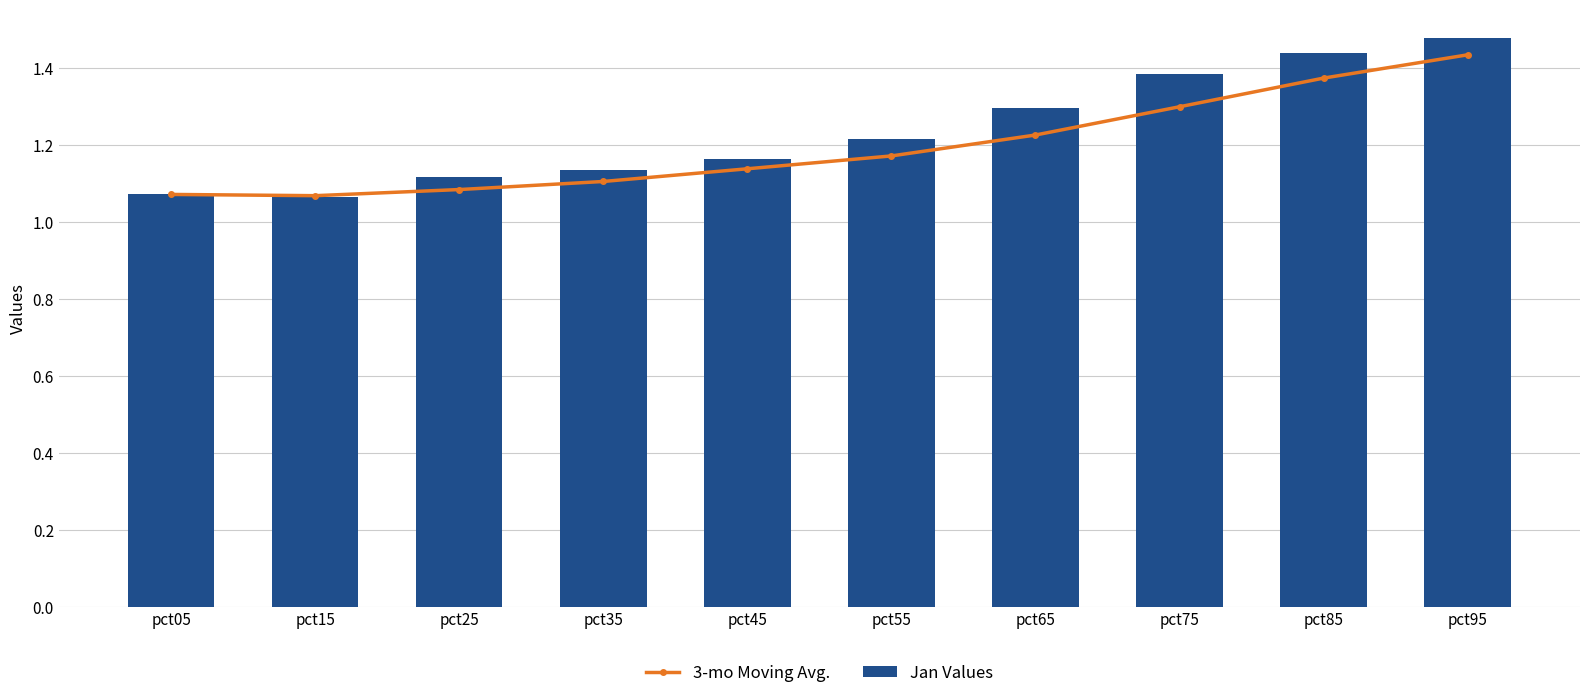

How many Jan Values values are between 1 and 2?

10